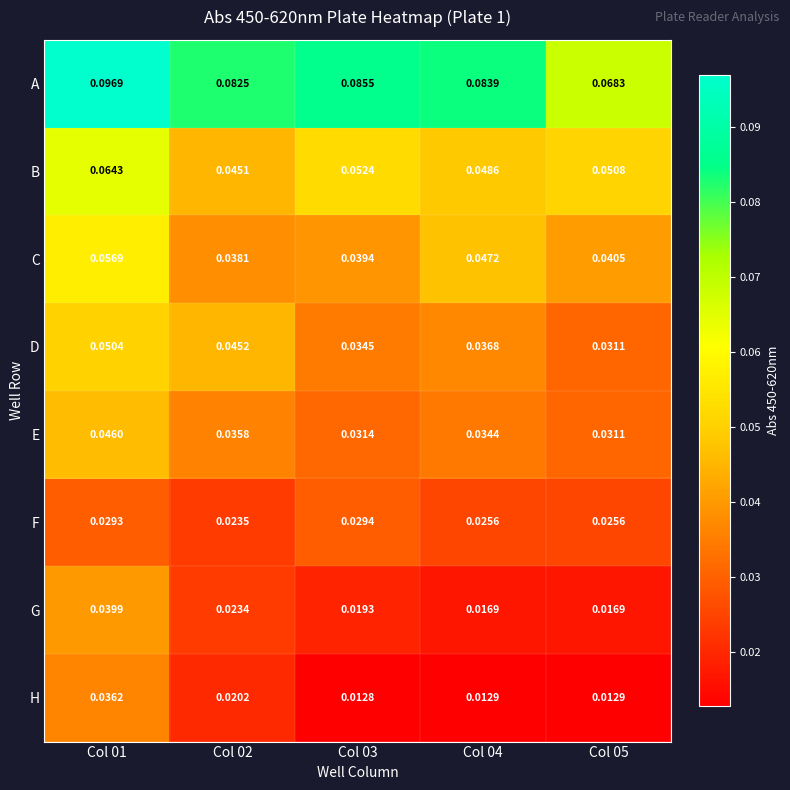

Which category has the lowest value across all series?

Col 03